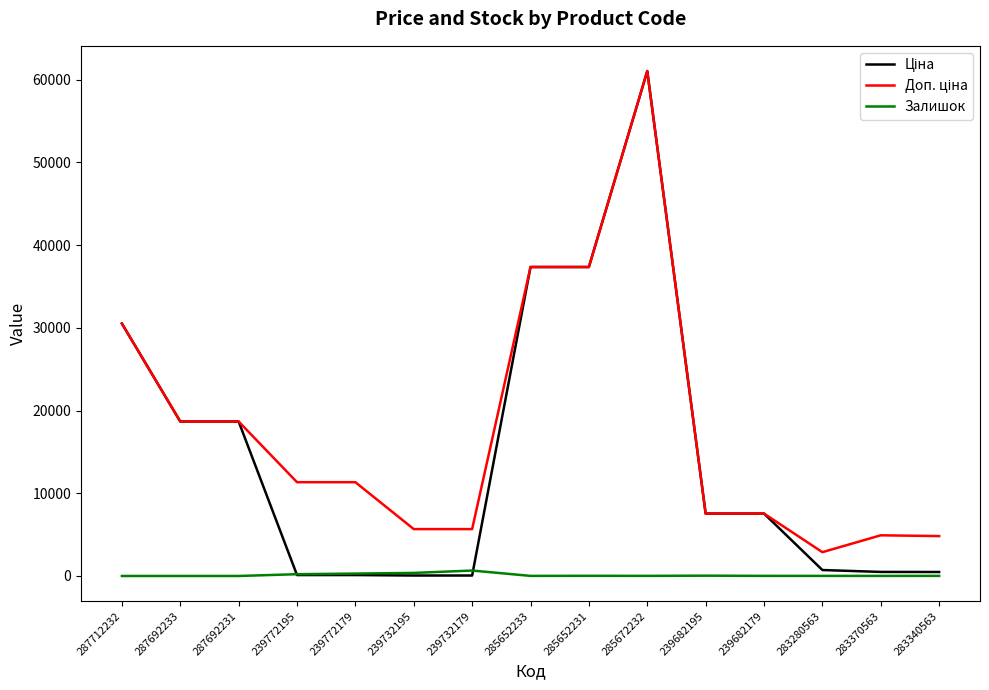

Which category has the highest value across all series?

285672232